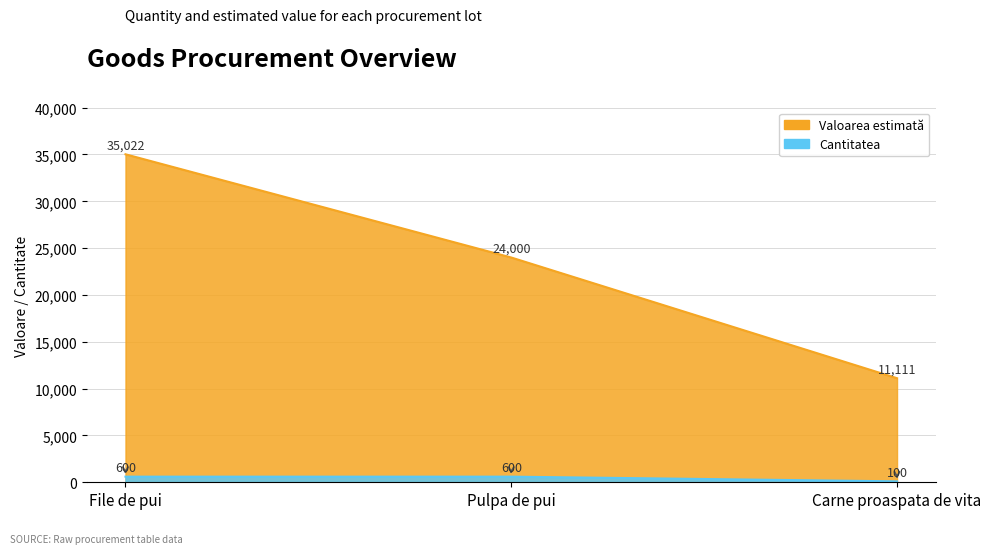

What is the difference between the highest and lowest values at Carne proaspata de vita?

11011